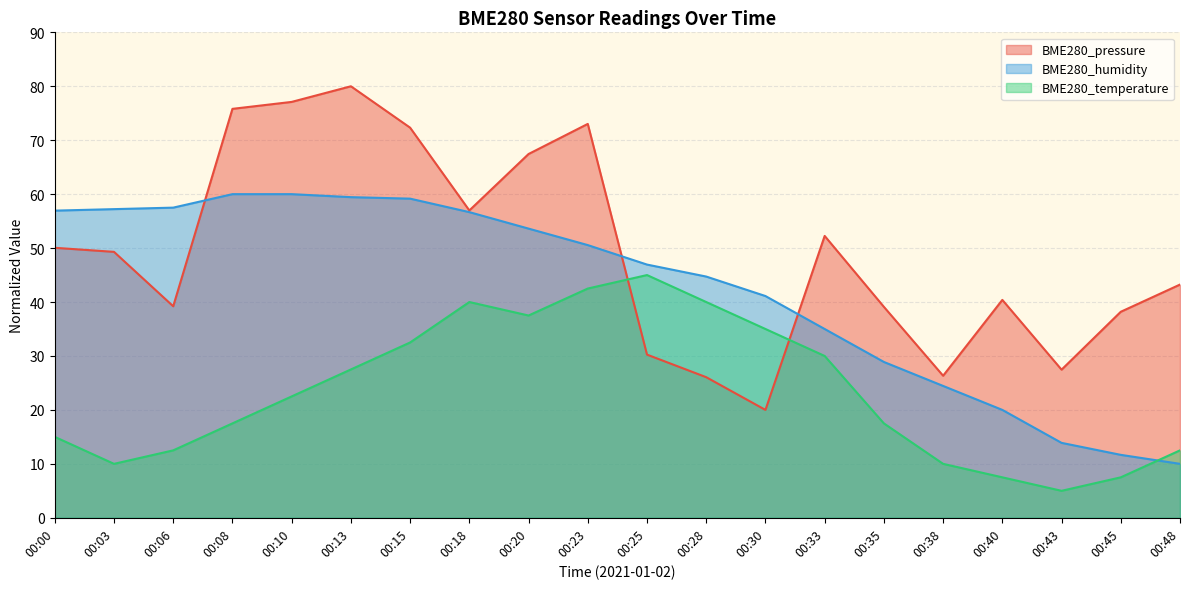

Where is the first local maximum for BME280_temperature?

00:18